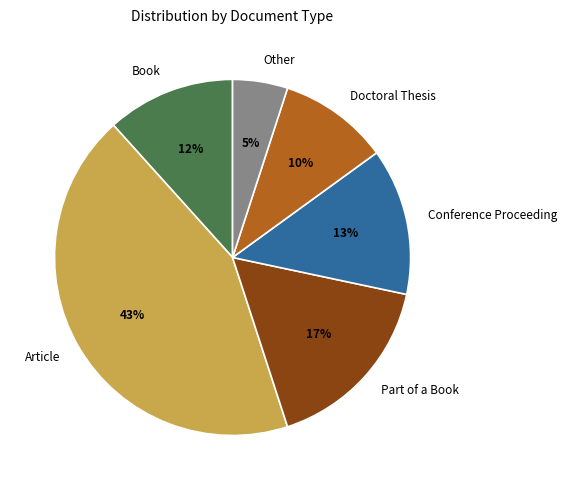

Which category has the smallest portion of the pie?

Other